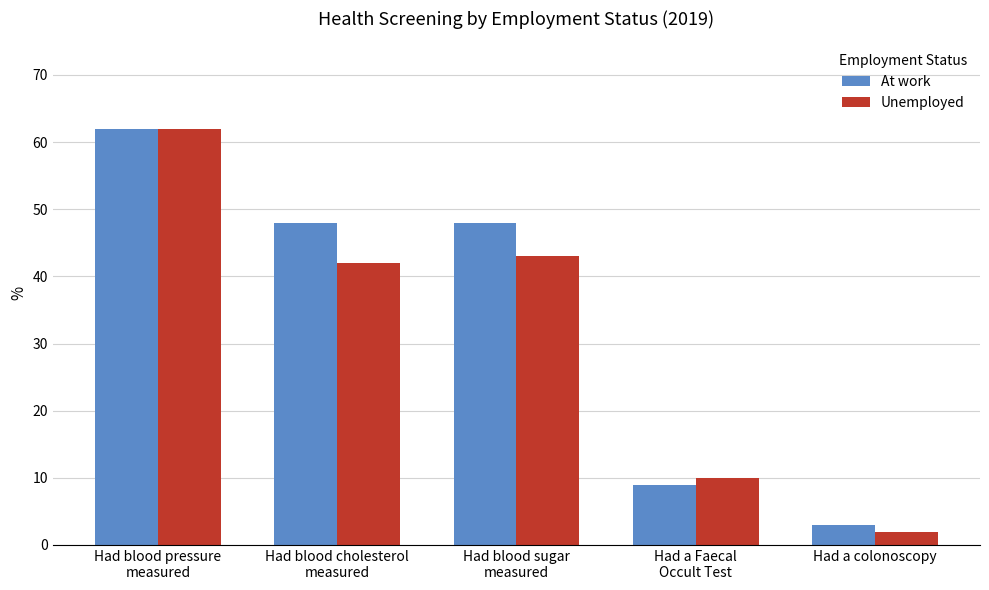

Reading left to right, transcribe all the data shown in this chart.

At work: 62	48	48	9	3
Unemployed: 62	42	43	10	2